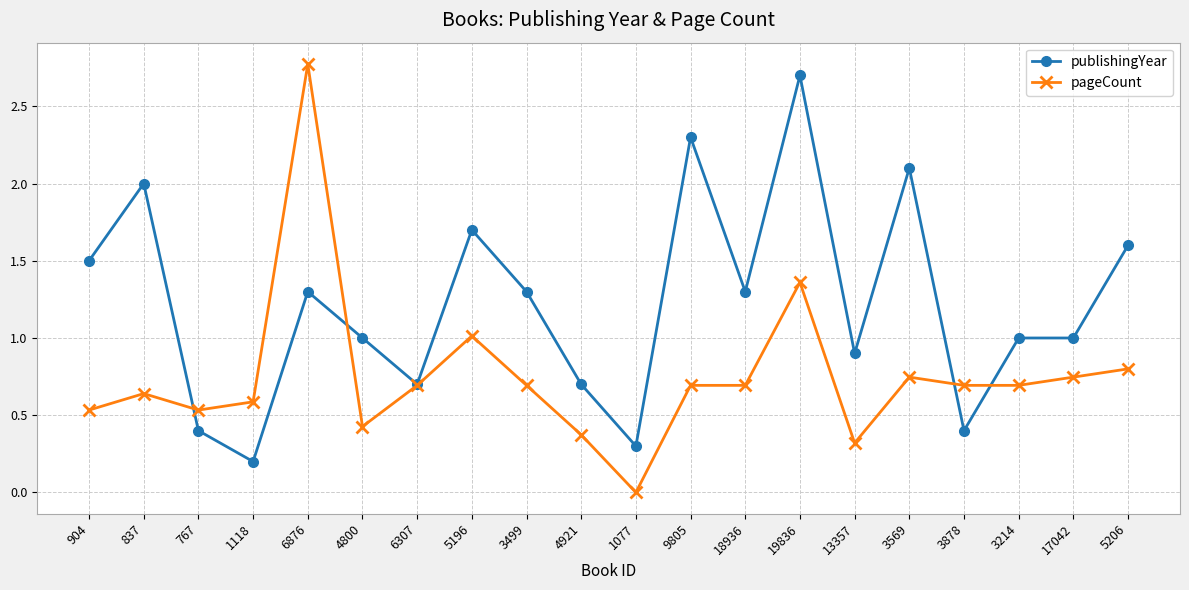

What is the difference between the maximum and minimum values in the publishingYear series?

2.5